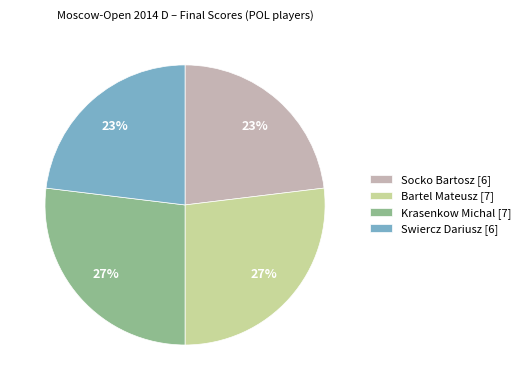

To the nearest percent, what is the difference between the largest and smallest slice percentages?

4%